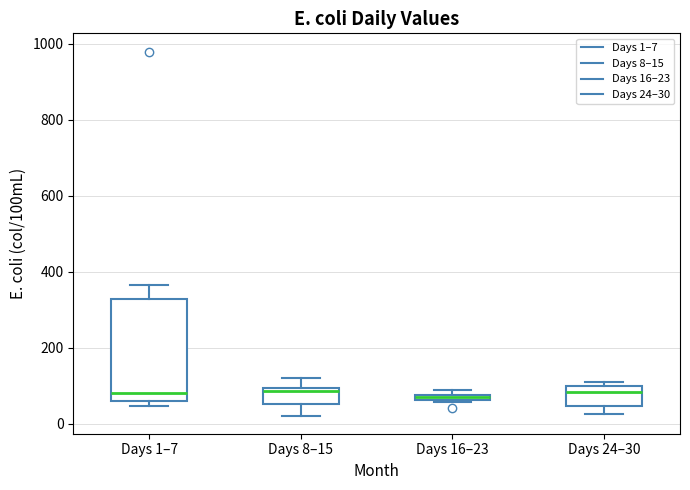

Comparing the boxes themselves (not the whiskers), which one is the tallest?

Days 1–7